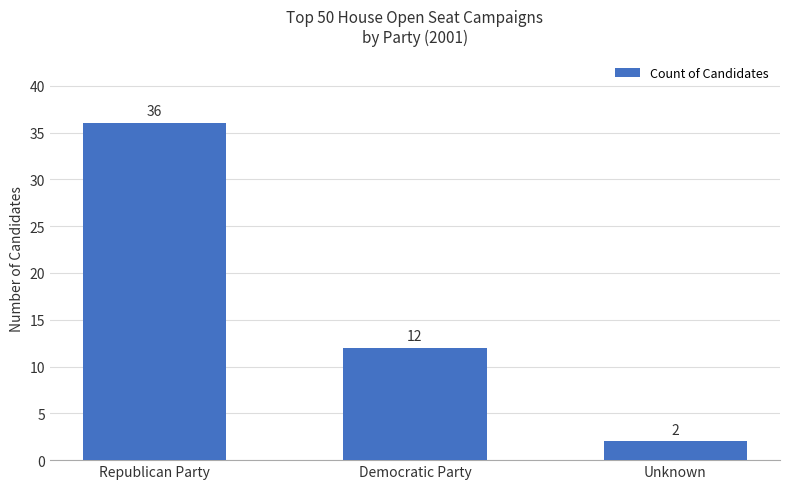

What is the value of the 3rd bar from the left?

2